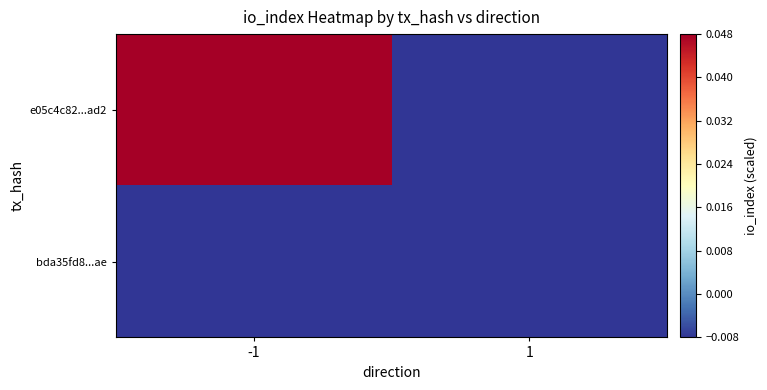

Rank the series by their average value, from highest to lowest.

e05c4c82...ad2, bda35fd8...ae